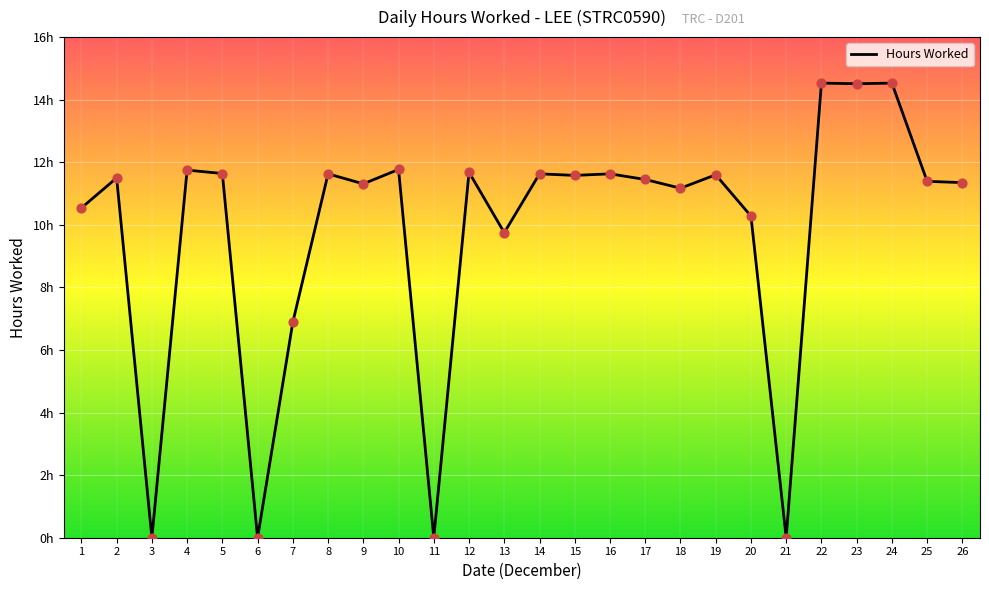

Which has a higher value, 18 or 6?

18